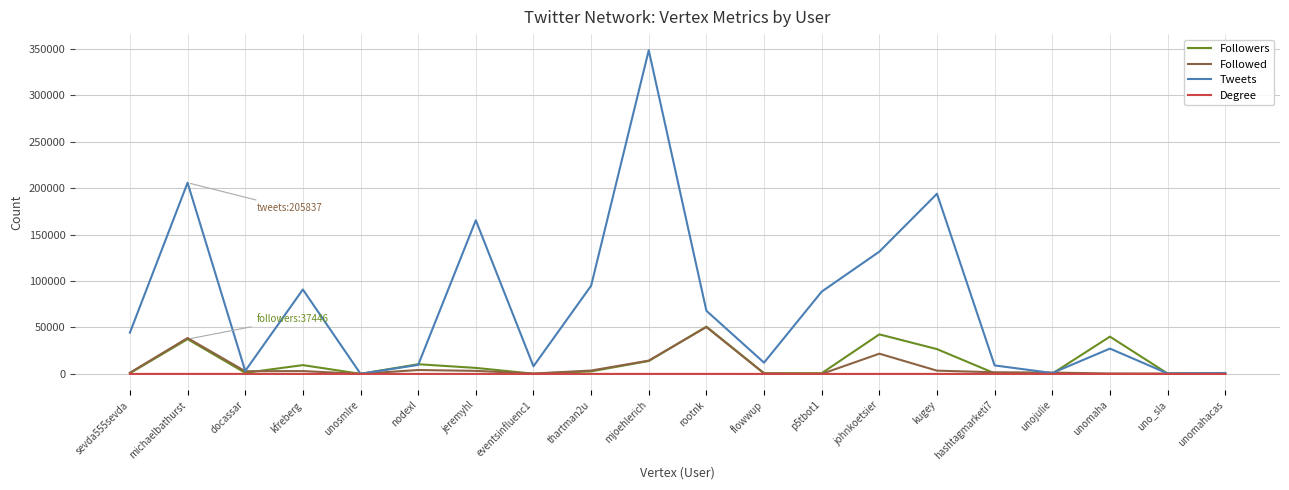

Is the value of Degree at unojulie greater than the value of Tweets at kugey?

No